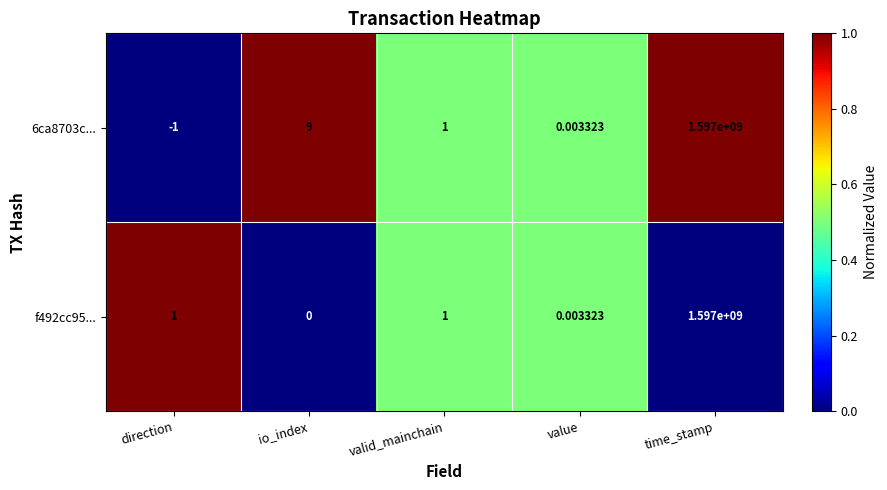

At which category is the sum across all series the highest?

time_stamp